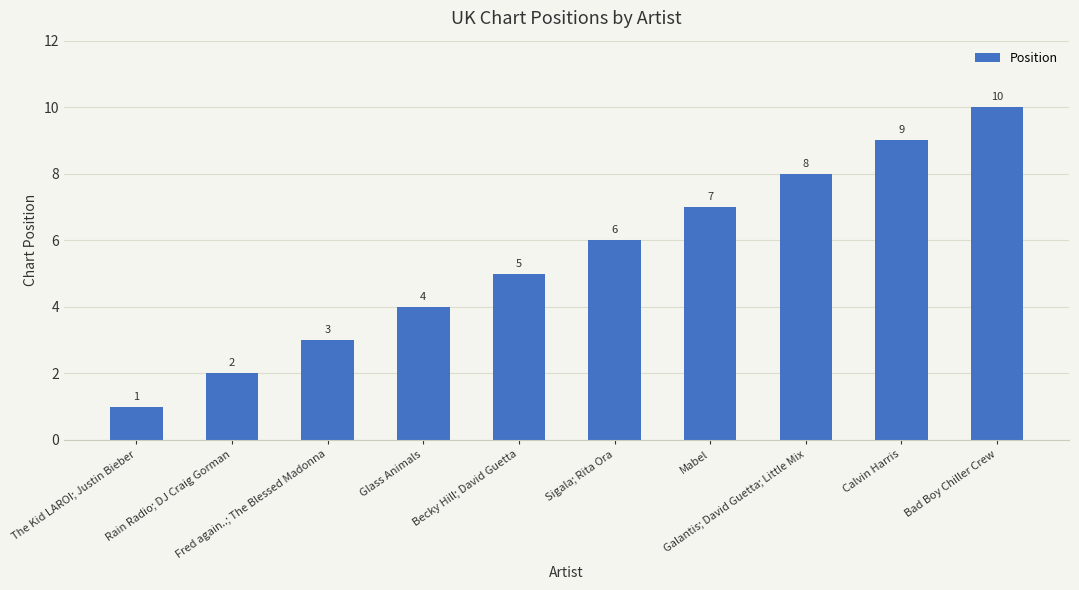

Are the bars horizontal?

No